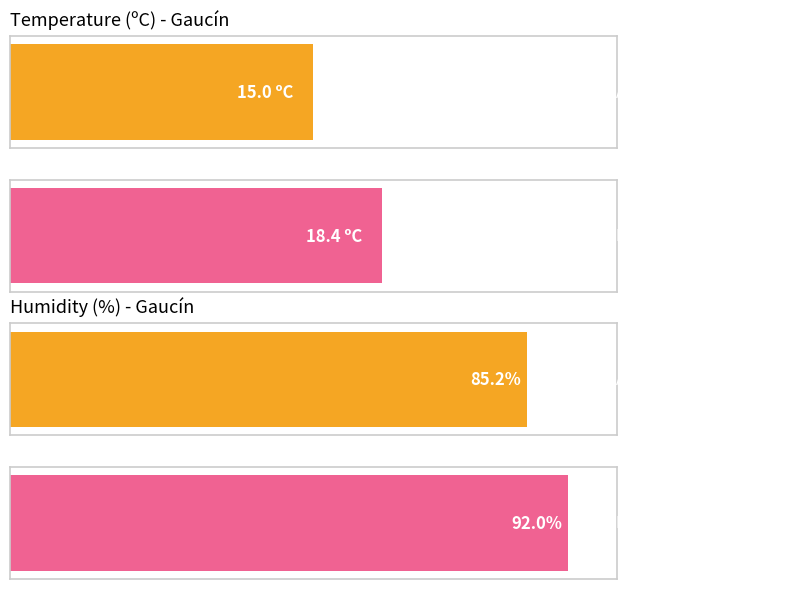

The value of Gust (km/h) at 02:00 is 27.1. True or false?

False